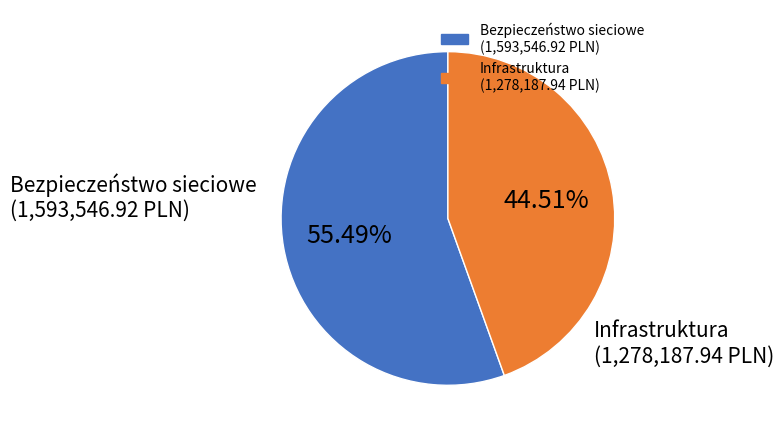

Does any single category account for the majority?

Yes